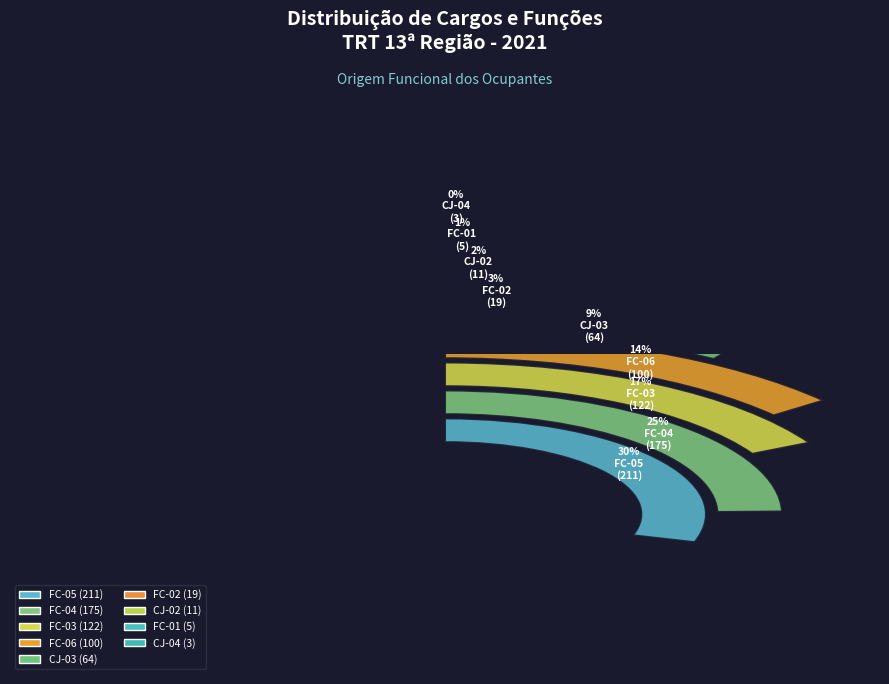

Is there a majority slice in this chart?

No